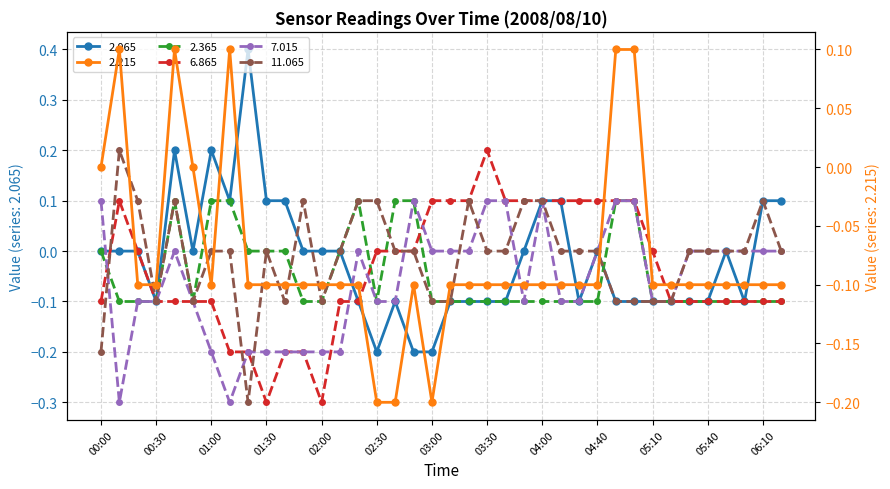

Which series changed the most between 02:30 and 02:50?

2.365